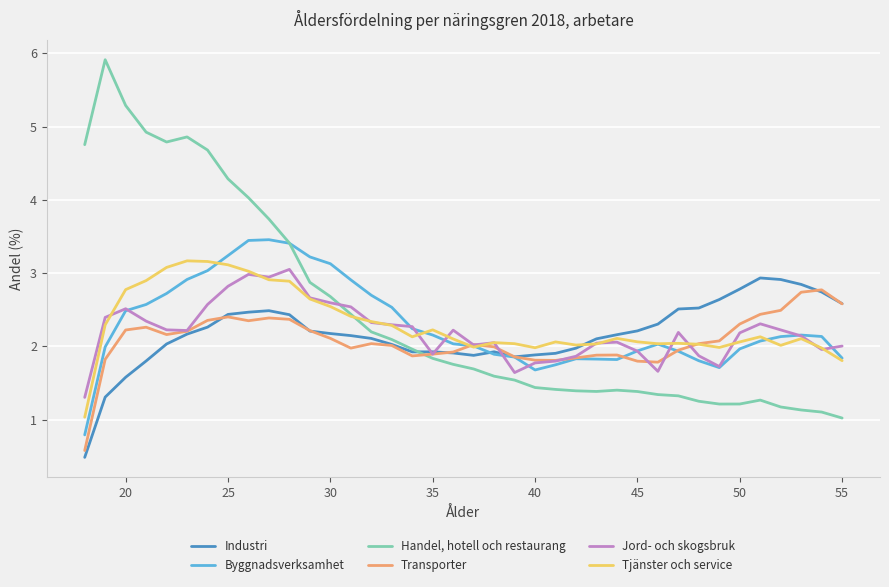

What is the lowest value of the Transporter series?

0.6